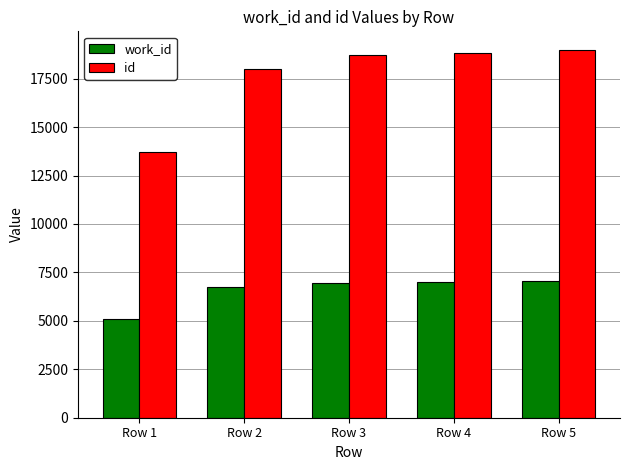

What is the average value of the work_id series?

6564